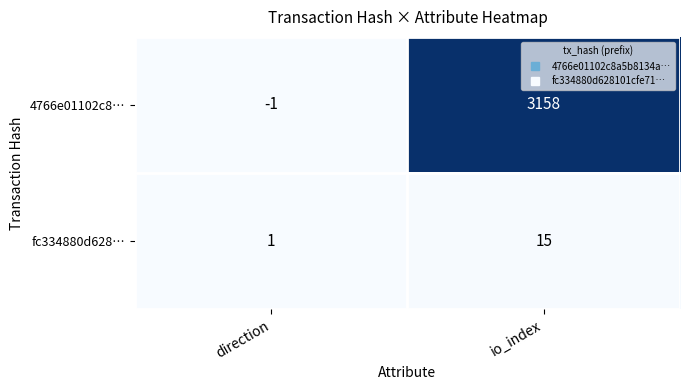

How many categories are shown in the chart?

2